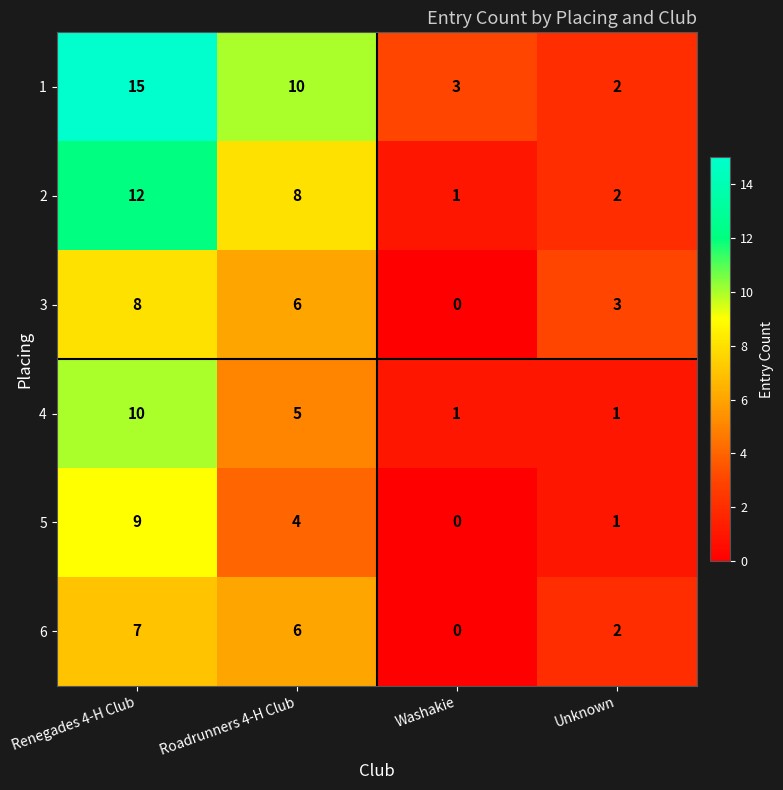

Which series has the largest total across all categories?

1